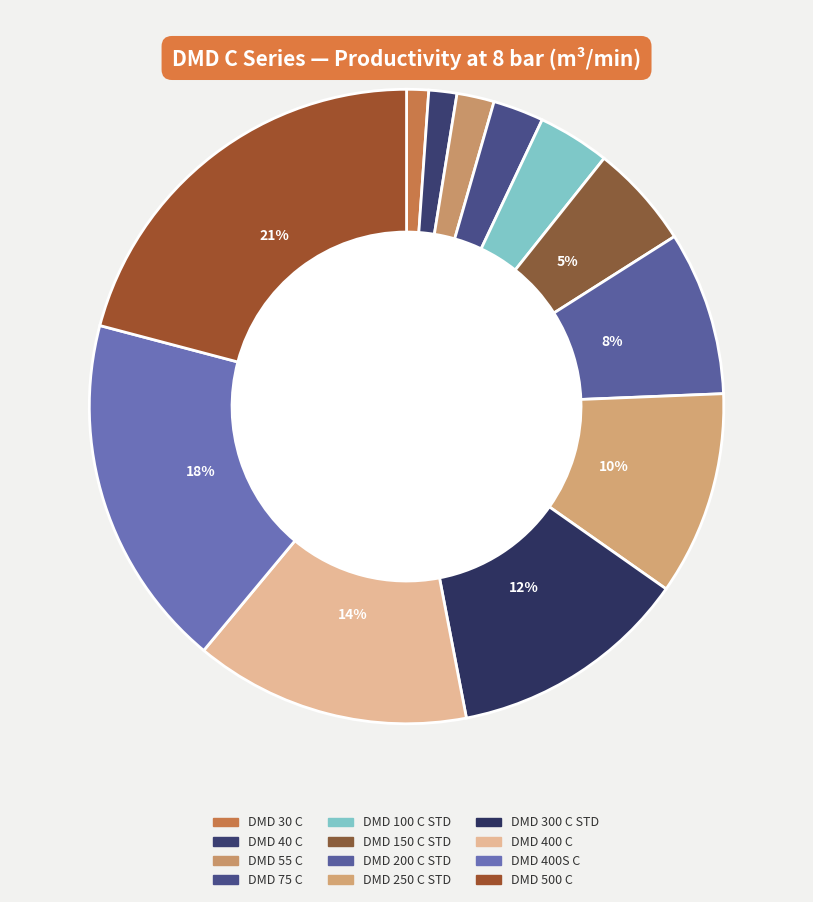

Which category has the biggest portion of the pie?

DMD 500 C